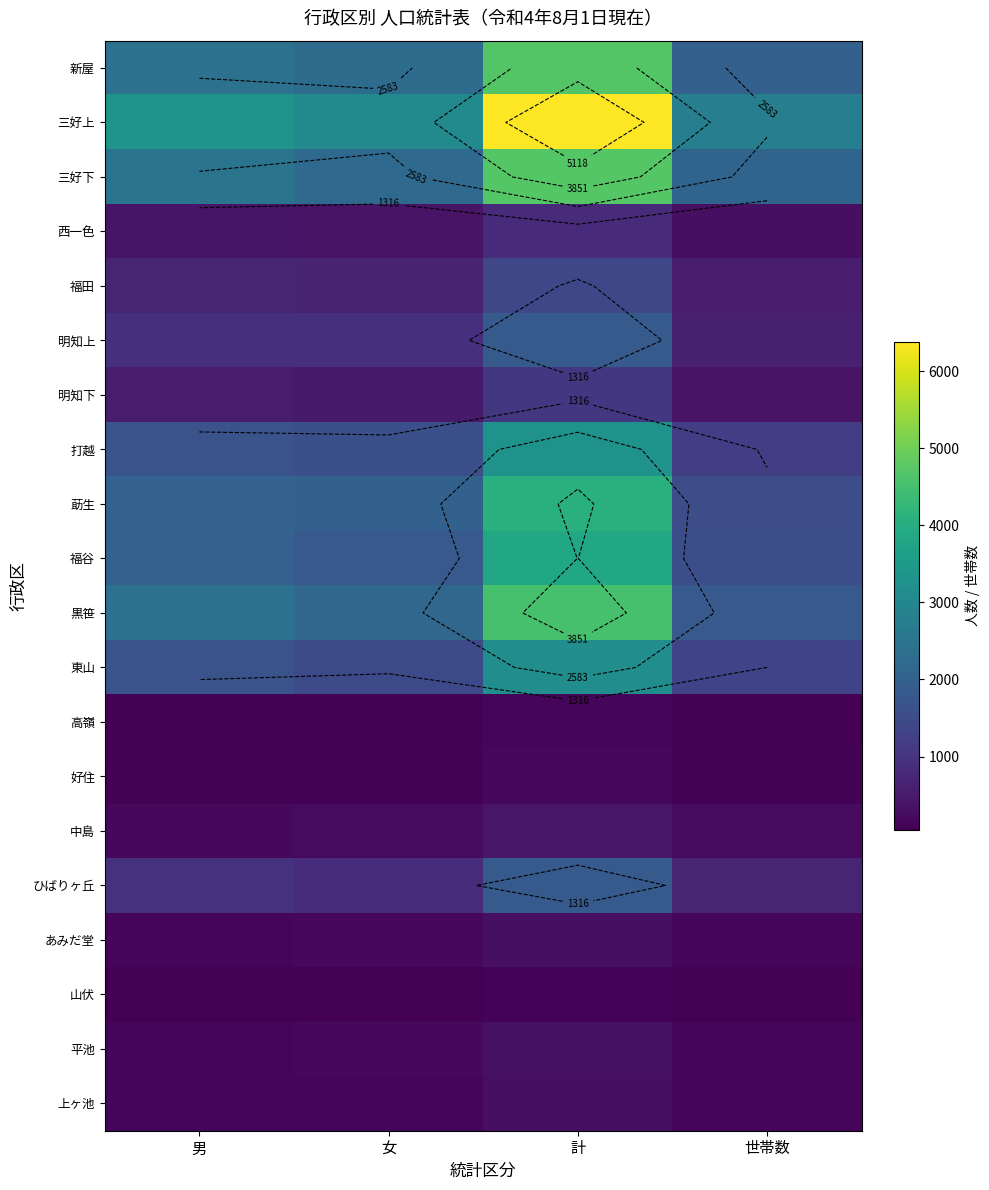

Which has a higher value, 計 or 世帯数?

計